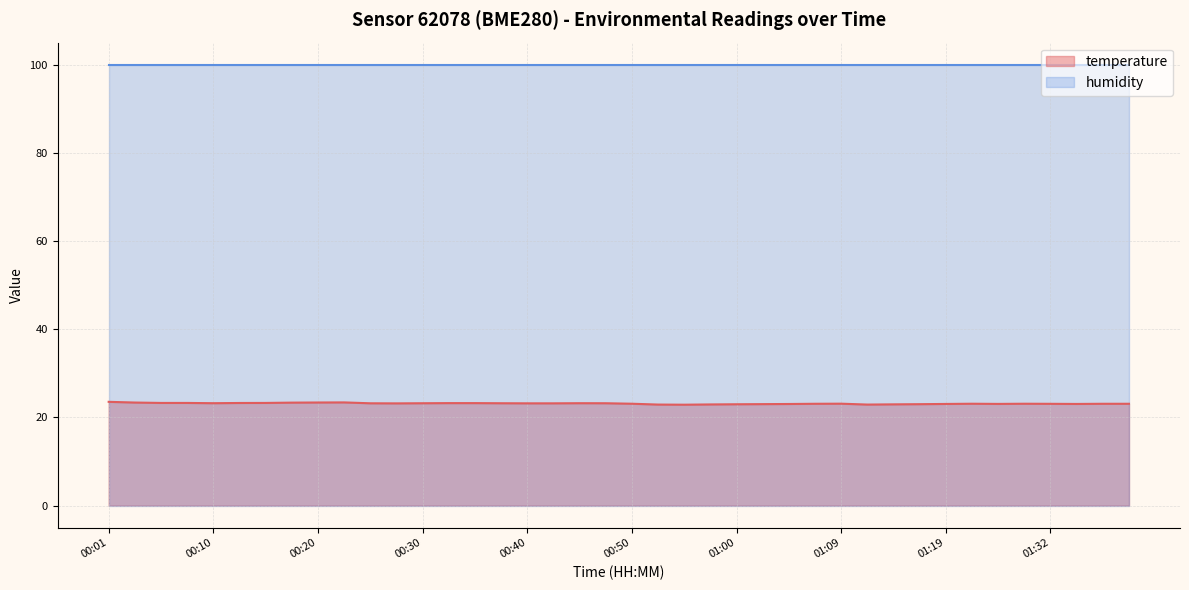

Reading right to left, what are all the values shown in this chart?

23.1	23.1	23.1	23.1	23.1	23.1	23.1	23.1	23.0	23.0	22.9	23.1	23.1	23.0	23.0	23.0	22.9	22.9	22.9	23.1	23.2	23.2	23.2	23.2	23.2	23.2	23.2	23.2	23.2	23.2	23.4	23.4	23.4	23.3	23.3	23.2	23.3	23.3	23.4	23.5